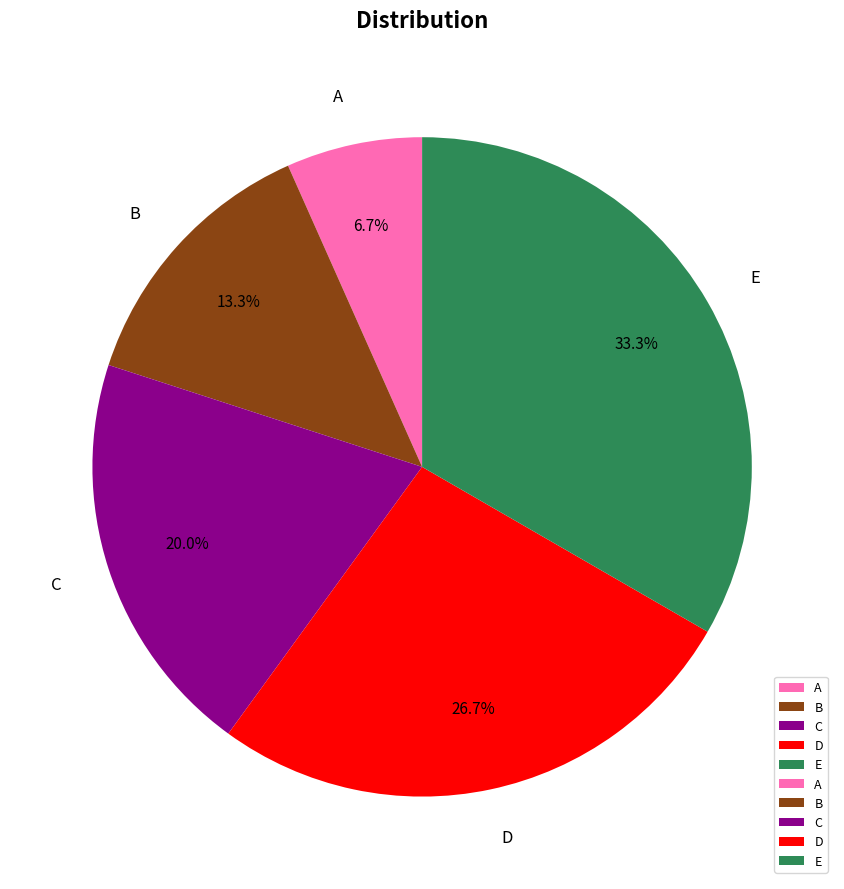

What portion of the pie excludes A?

93.3%